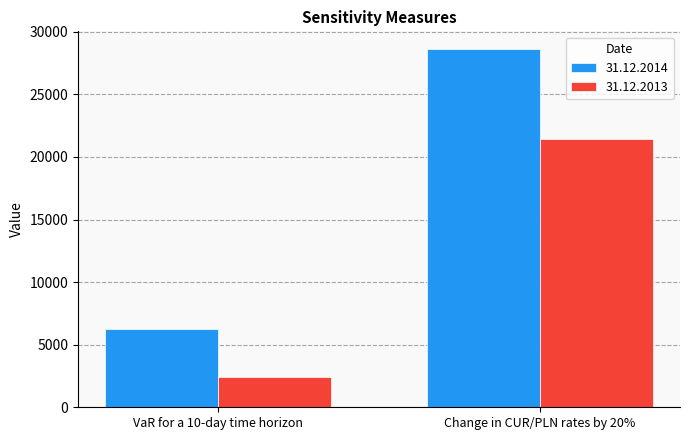

Count the number of data series in this chart.

2